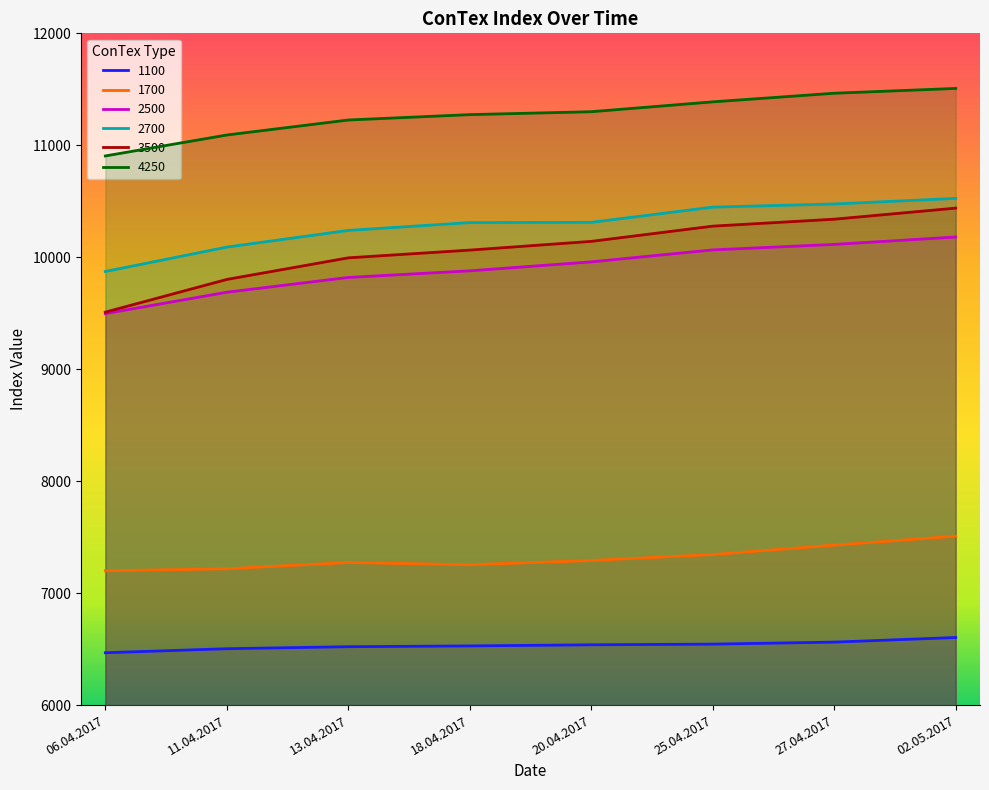

What is the difference between the second highest and second lowest values in the 1100 series?

59